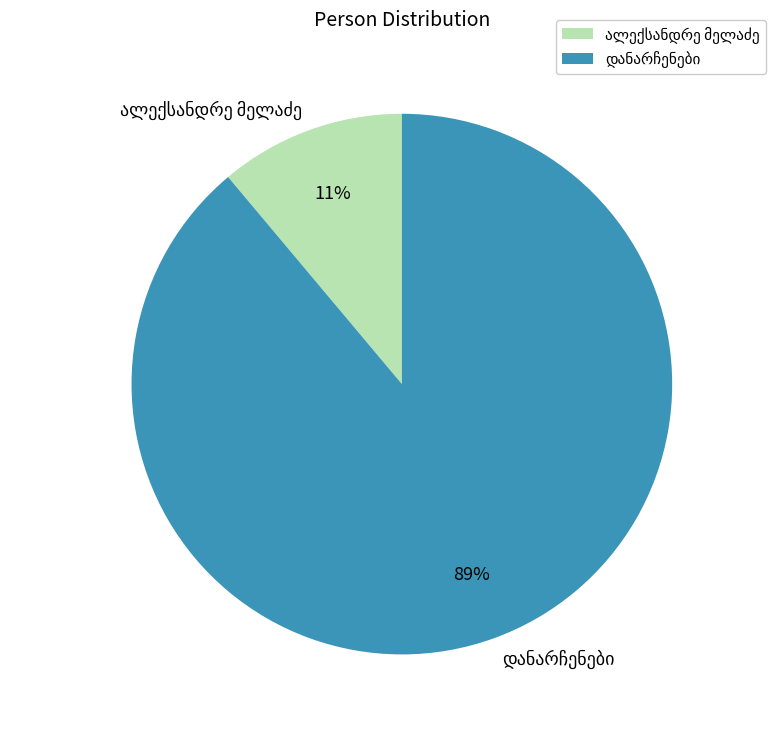

Is there a majority slice in this chart?

Yes